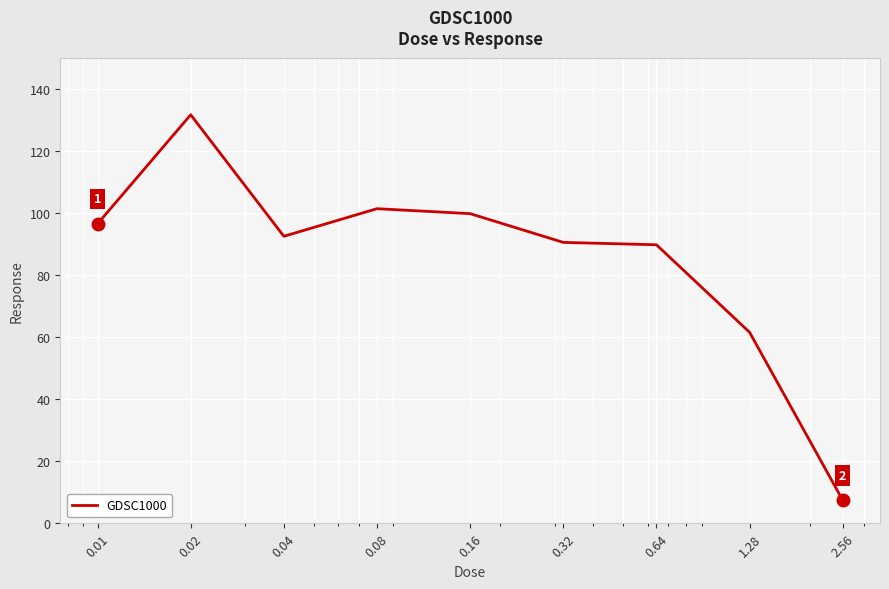

What is the difference between the maximum and minimum values?

124.2